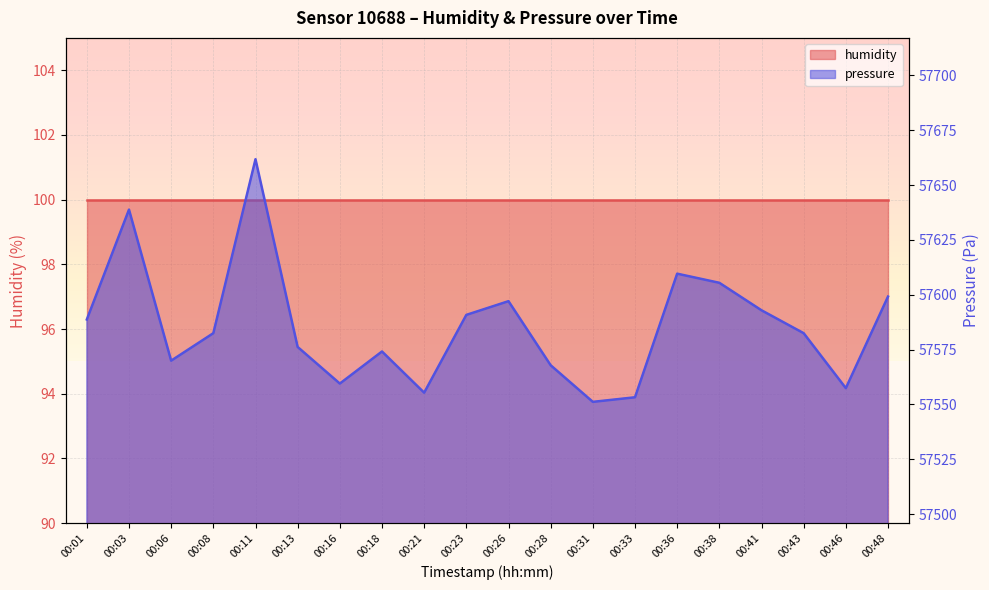

What is the difference between the values at 00:06 and 00:36?

39.7